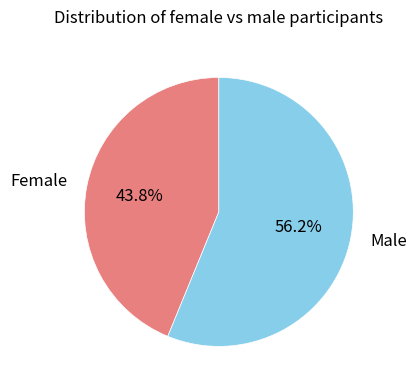

Does Male account for over 50% of the chart?

Yes